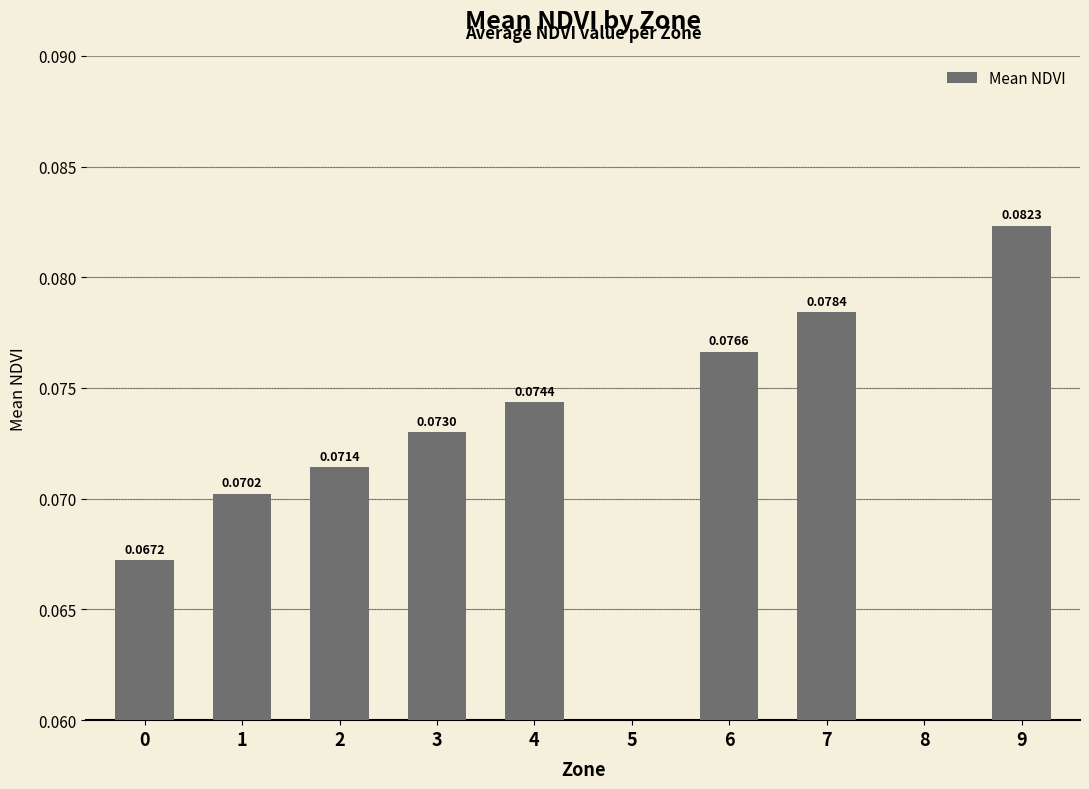

Which has a higher value, 2 or 6?

6